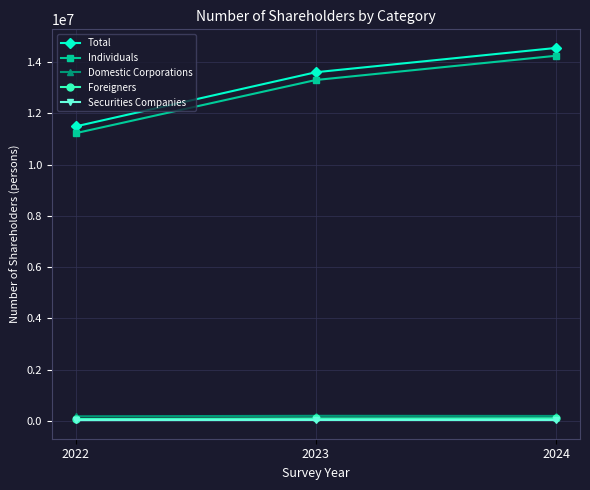

How many lines are shown in the chart?

5